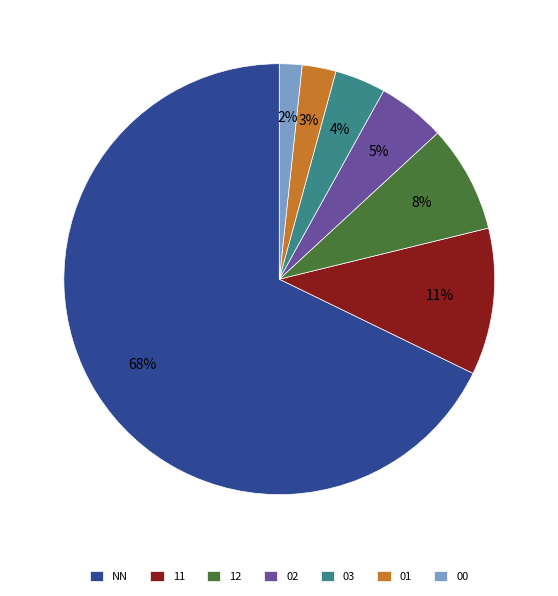

Which slice represents more than half of the pie?

NN